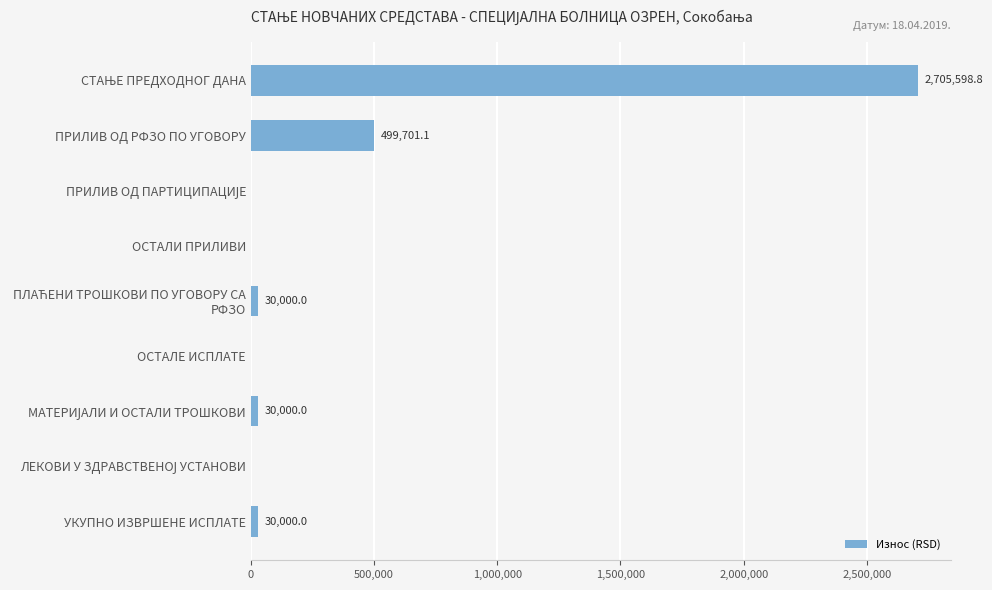

Between УКУПНО ИЗВРШЕНЕ ИСПЛАТЕ and ПРИЛИВ ОД РФЗО ПО УГОВОРУ, which is larger?

ПРИЛИВ ОД РФЗО ПО УГОВОРУ